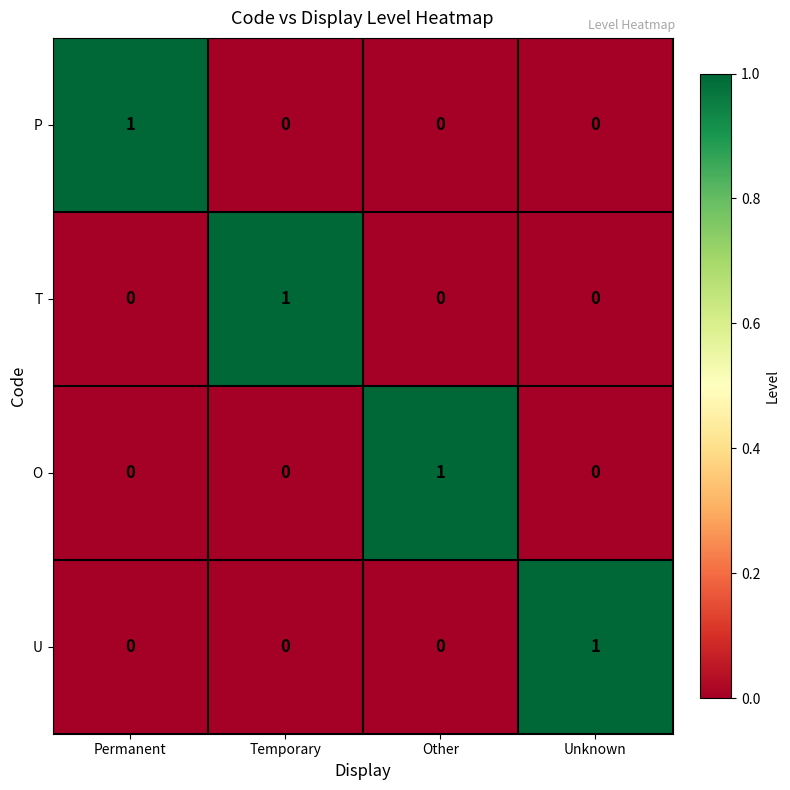

How many P values are between 0 and 1?

4